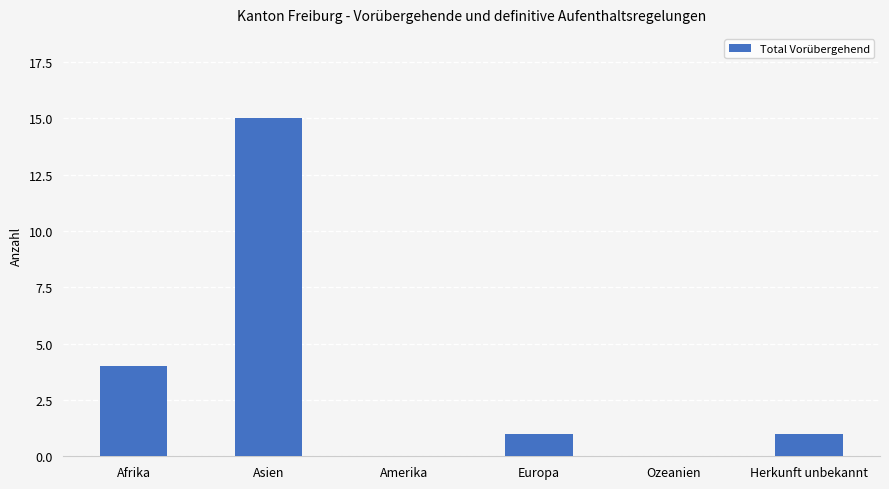

Reading left to right, transcribe all the data shown in this chart.

4	15	0	1	0	1